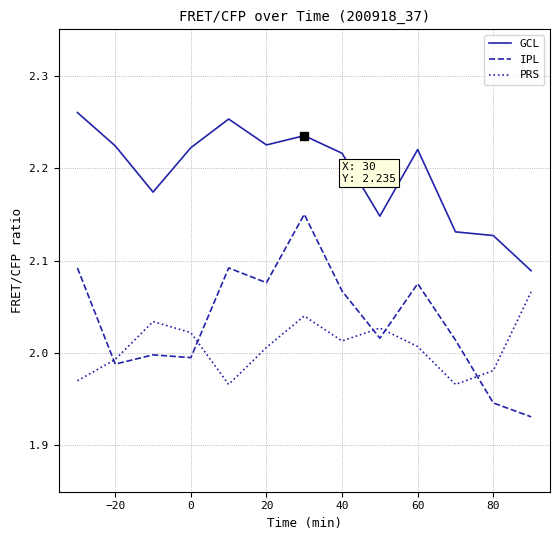

Which series has the widest spread of values?

IPL